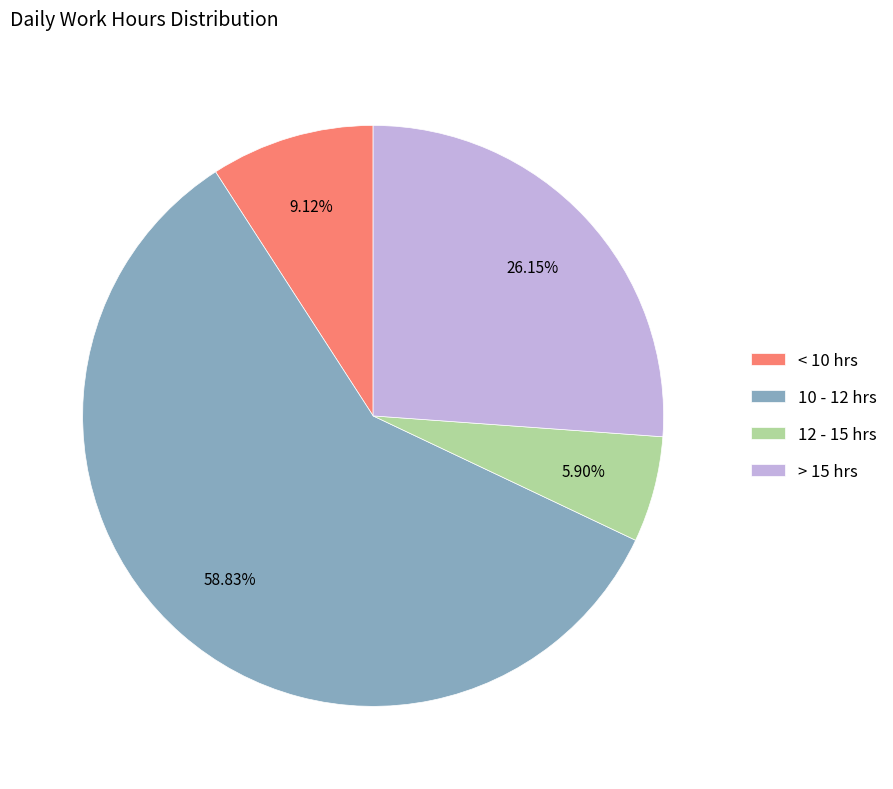

What is the largest slice in the pie chart?

10 - 12 hrs